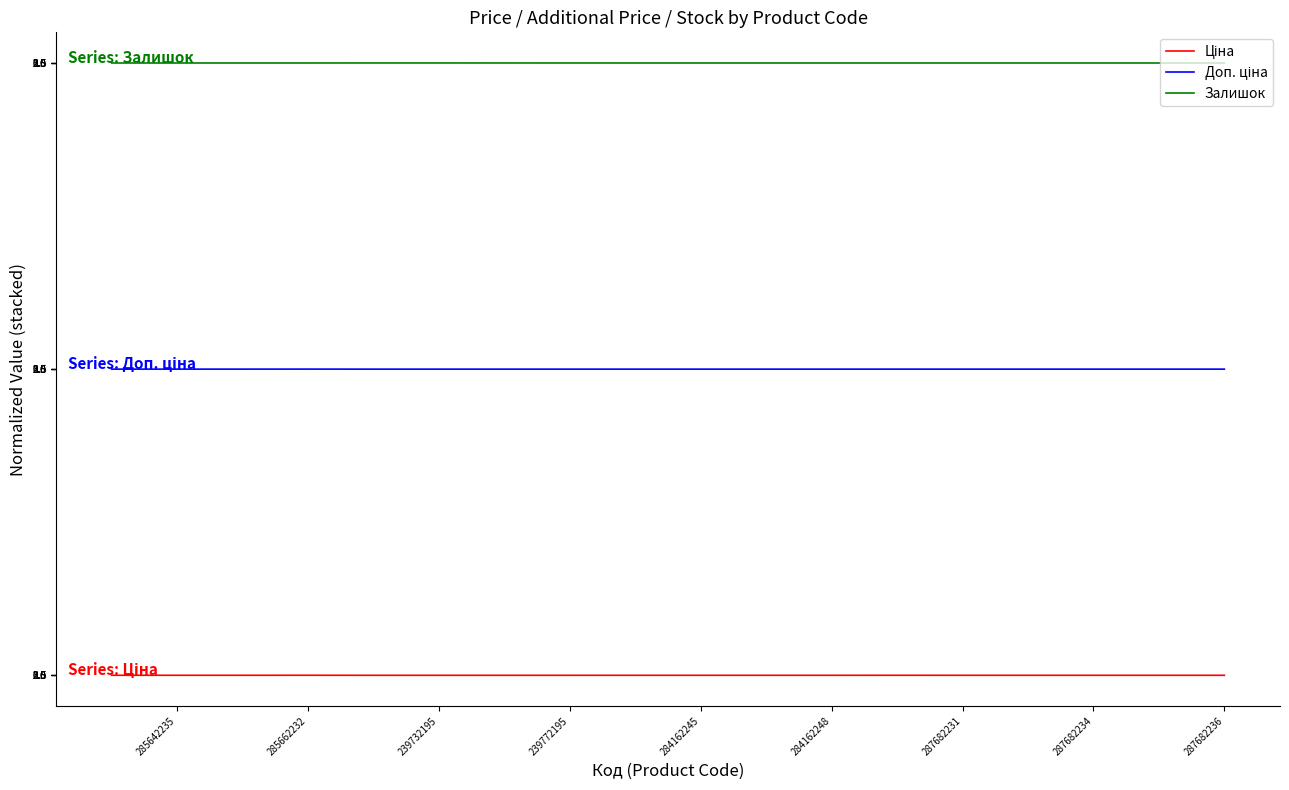

Is the value of Залишок at 9 greater than the value of Доп. ціна at 239772195?

Yes